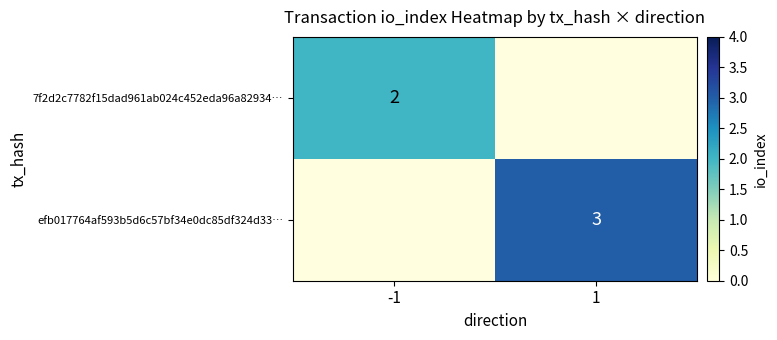

Is the value of efb017764af593b5d6c57bf34e0dc85df324d33… at 1 greater than the value of 7f2d2c7782f15dad961ab024c452eda96a82934… at -1?

Yes